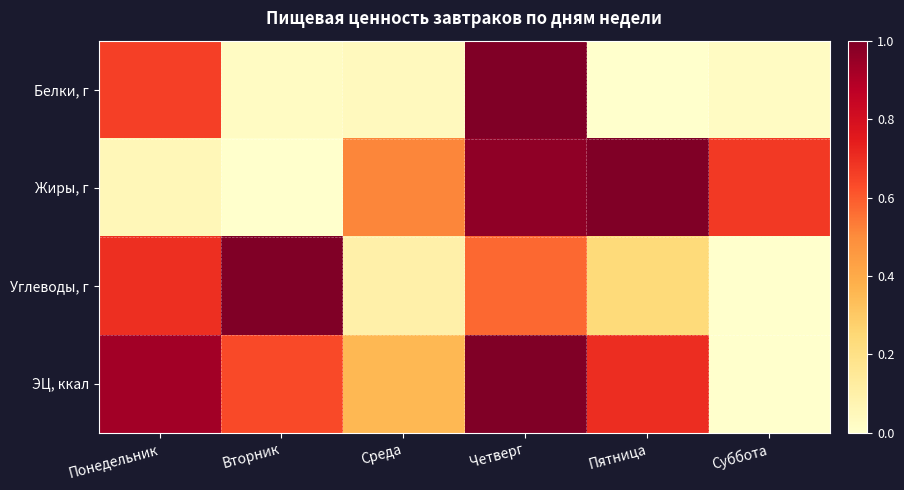

What is the difference between the highest and lowest values at Понедельник?

0.9